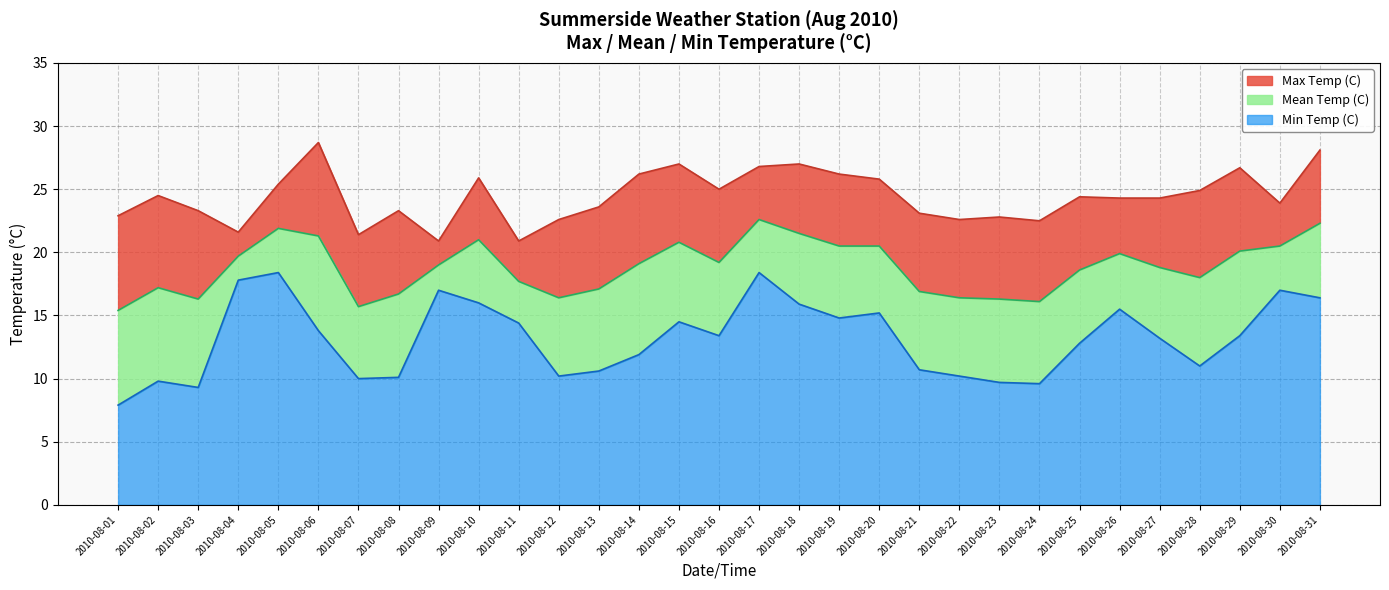

True or false: Min Temp (C) and Max Temp (C) intersect in this chart.

False